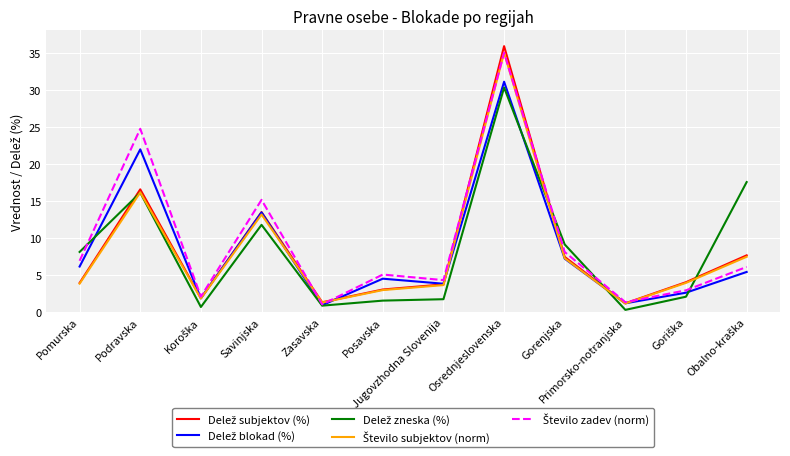

Does the chart have visible grid lines?

Yes